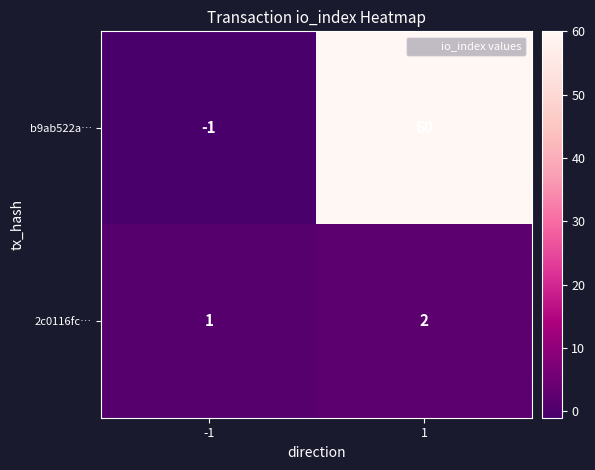

What is the maximum value shown in the chart?

60